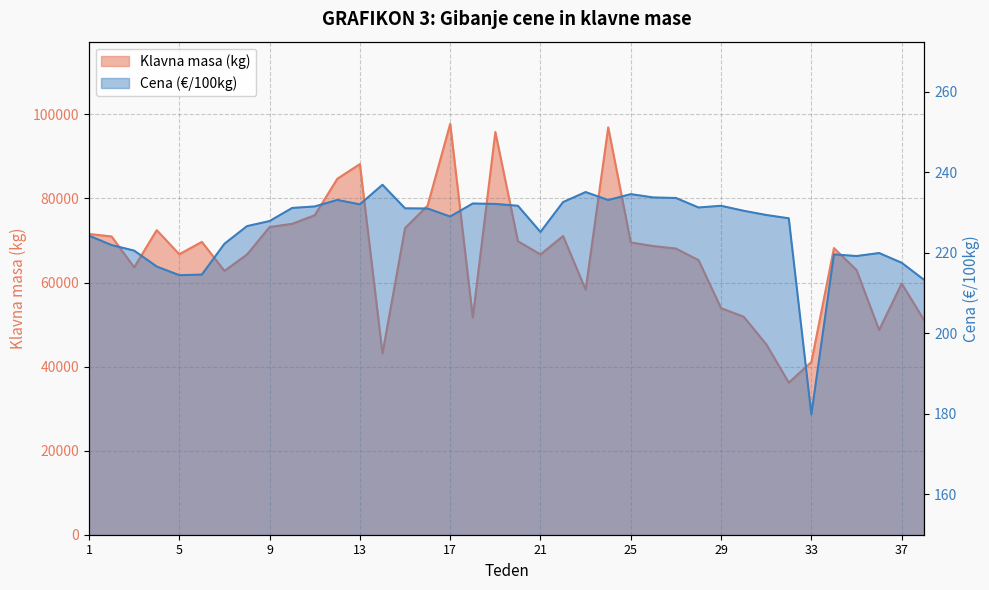

The Klavna masa (kg) series shows 25603.4 at 1. True or false?

False